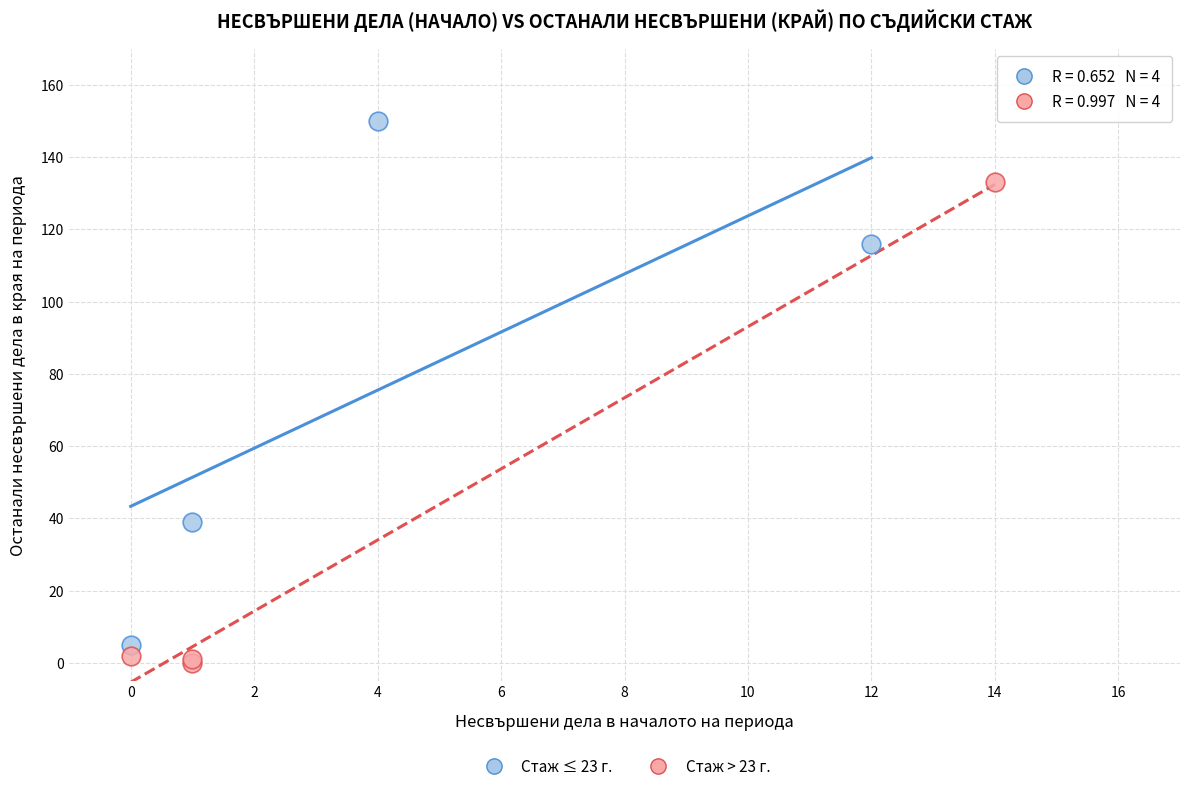

Which series has the largest Y range (max minus min)?

Стаж ≤ 23 г.